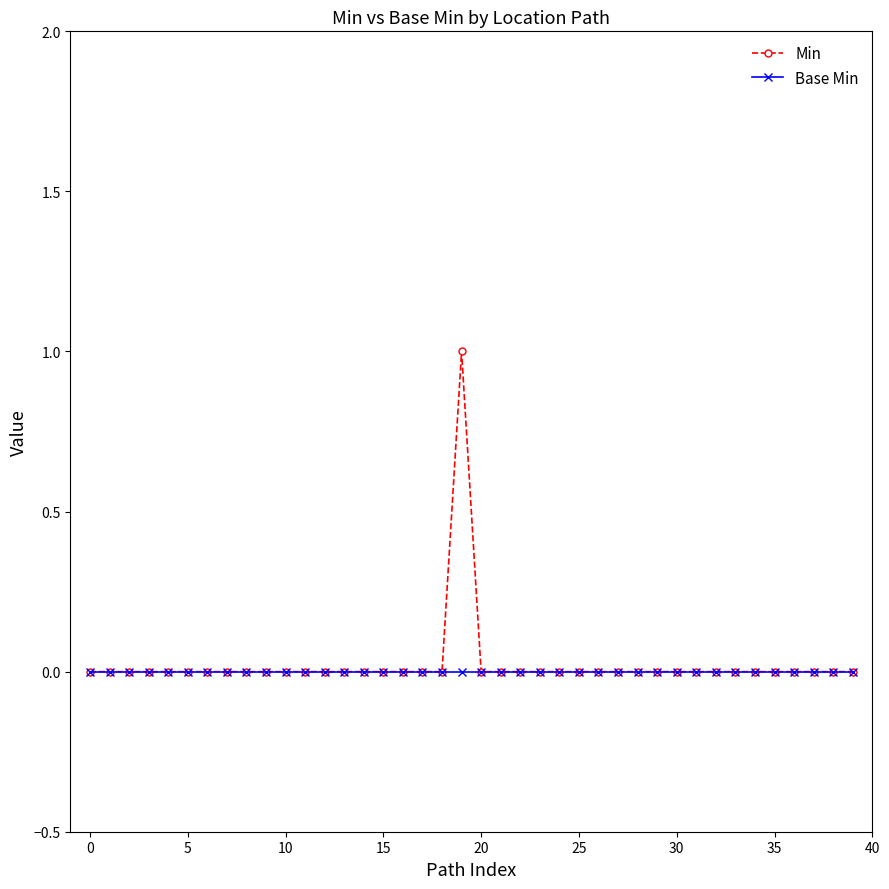

Which series has the largest range (max minus min)?

Min